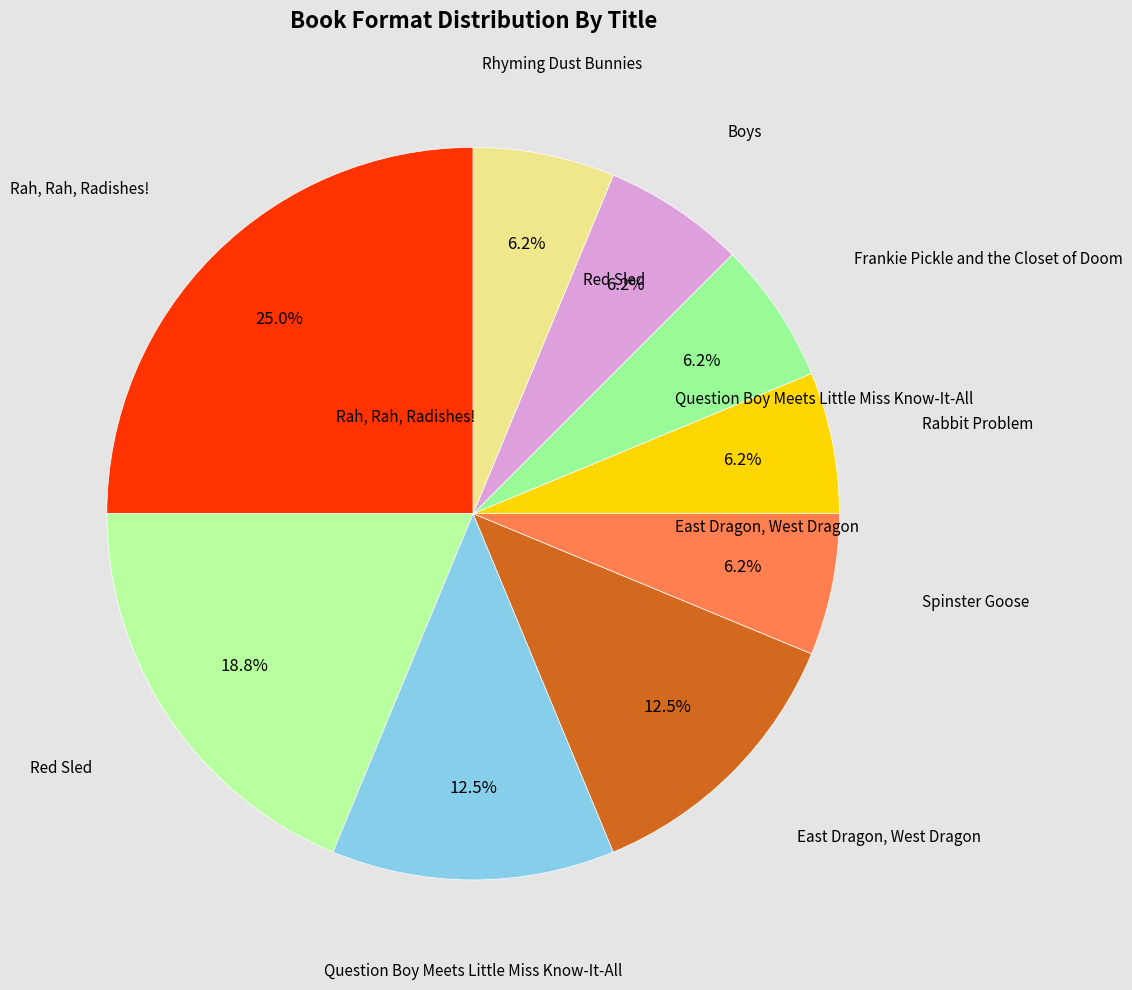

To the nearest percent, what is the average slice percentage?

11%